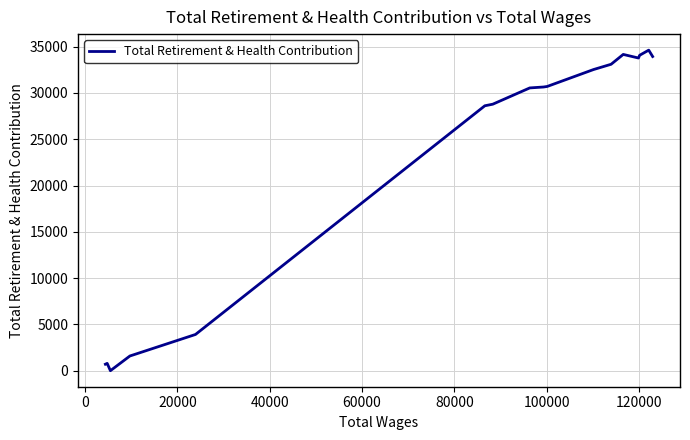

What is the greatest value displayed?

34621